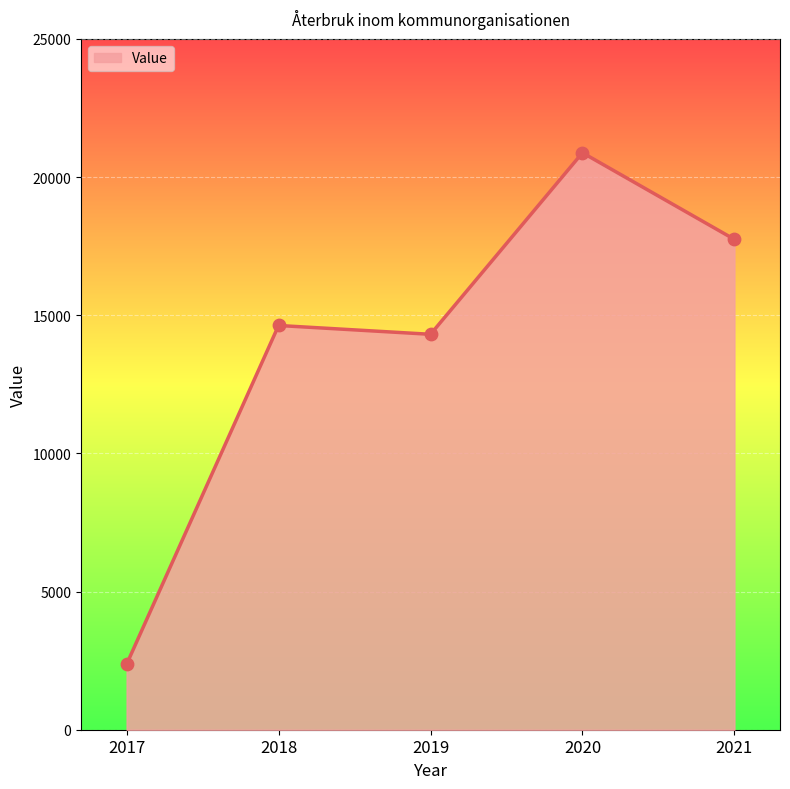

What is the change in value from 2017 to 2020?

+18510